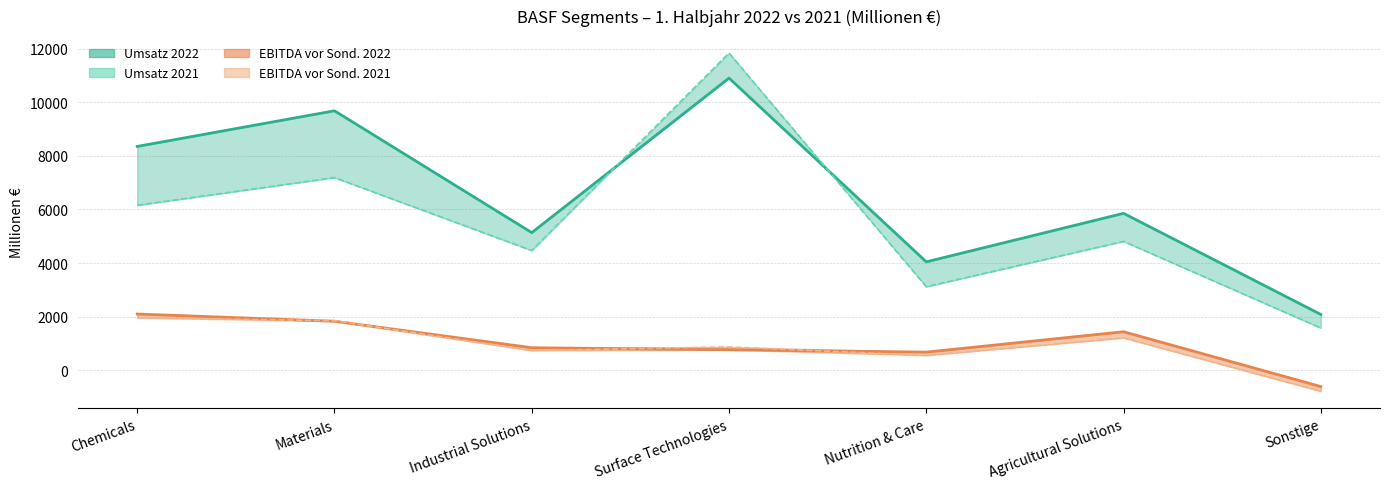

Does the chart have visible grid lines?

Yes